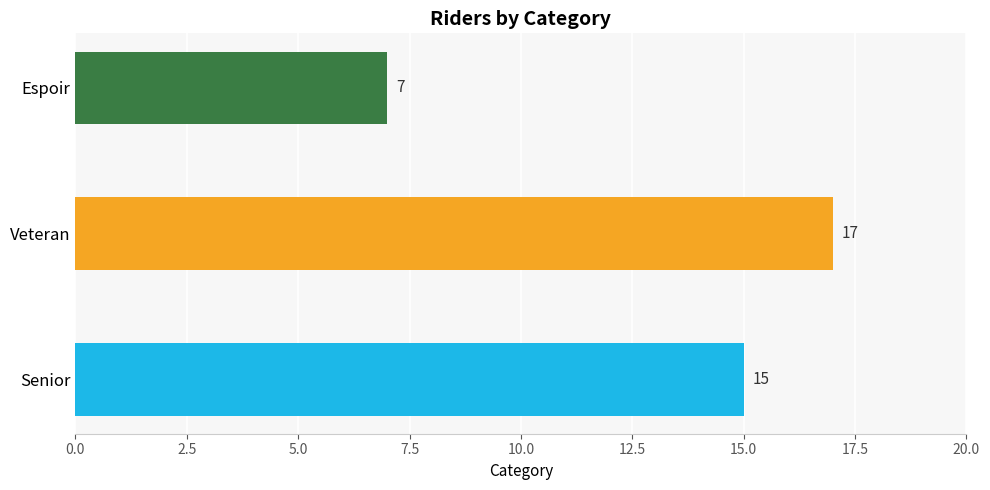

What is the minimum value shown in the chart?

7